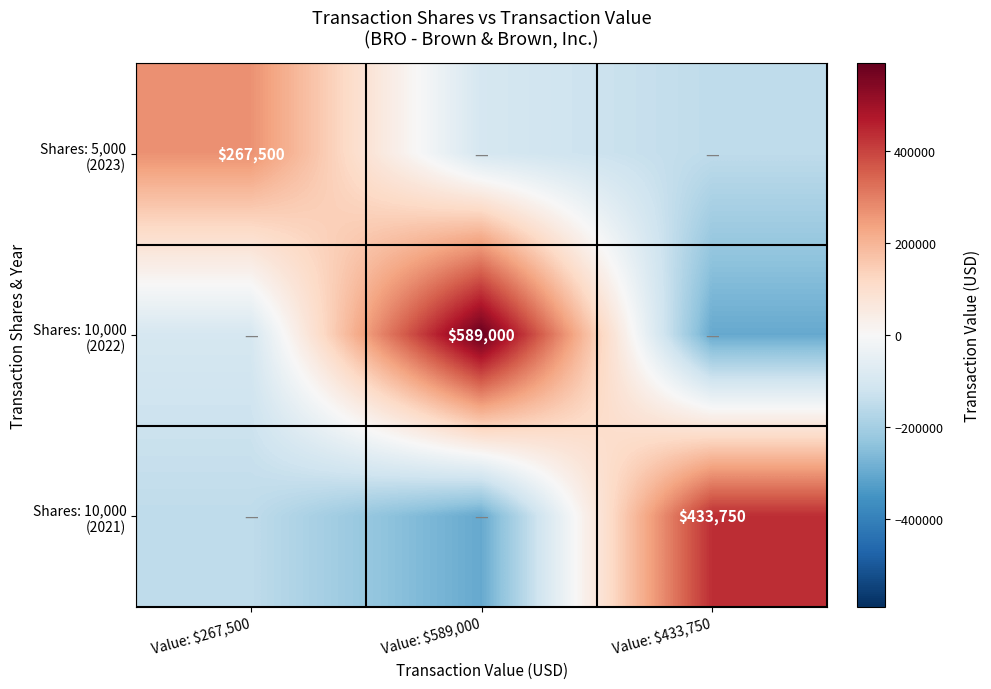

List the series in order of their overall mean, highest first.

Shares: 10,000 (2022), Shares: 5,000 (2023), Shares: 10,000 (2021)